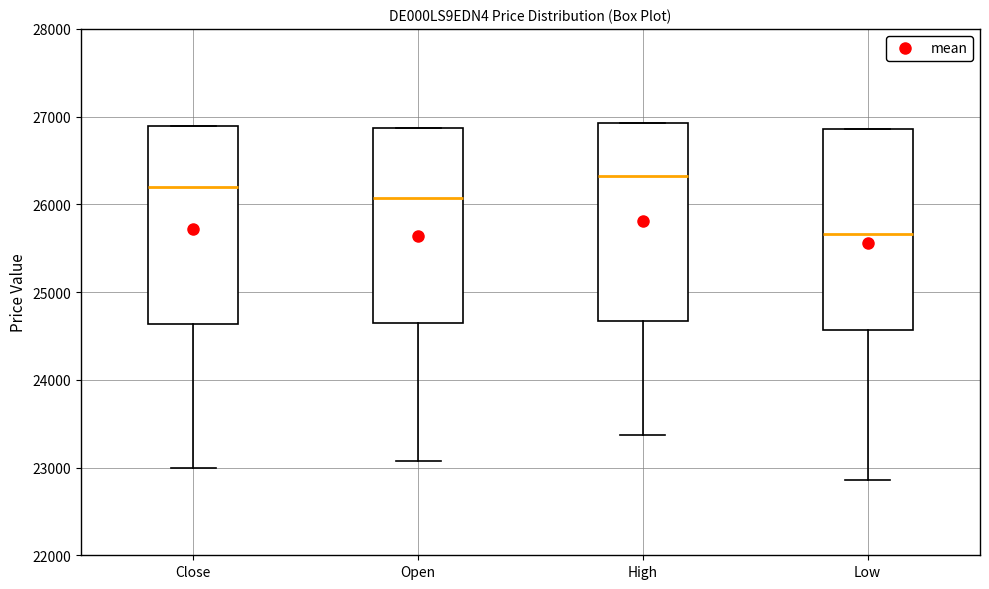

Reading left to right, read every box against the y-axis: the position of its median line, the range the box covers, and the ends of its whiskers. The values are not printed on the chart, so give them approximately, as read against the axis.

Close: median 26200, box 24600 to 26900, whiskers 23000 to 26900
Open: median 26100, box 24700 to 26900, whiskers 23100 to 26900
High: median 26300, box 24700 to 26900, whiskers 23400 to 26900
Low: median 25700, box 24600 to 26900, whiskers 22900 to 26900